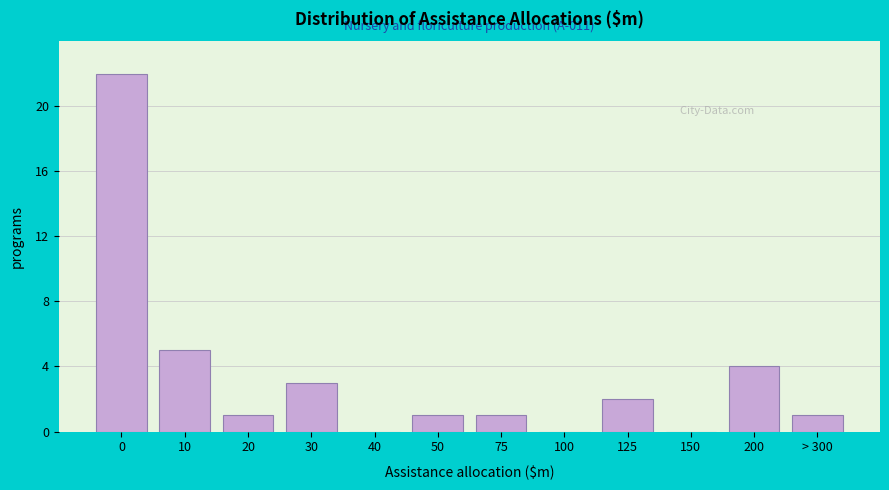

Reading left to right, extract all data points from this chart.

0=22	10=5	20=1	30=3	40=0	50=1	75=1	100=0	125=2	150=0	200=4	> 300=1